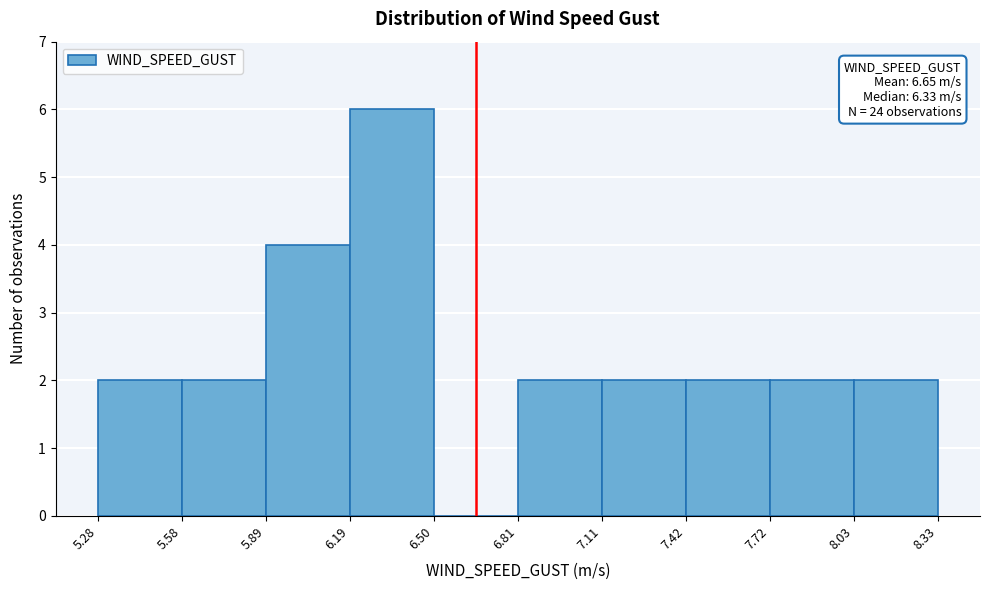

Over which range of the x-axis is the bar tallest?

6.19 to 6.50